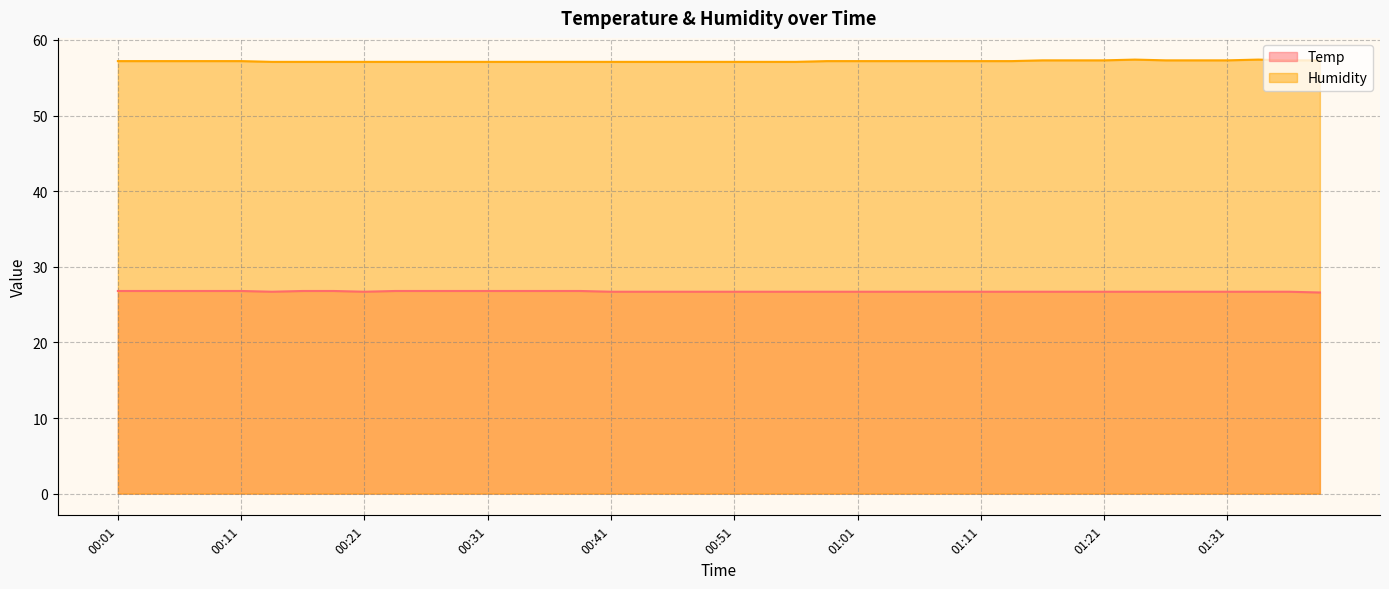

Where is Humidity nearest to the value 57?

00:13